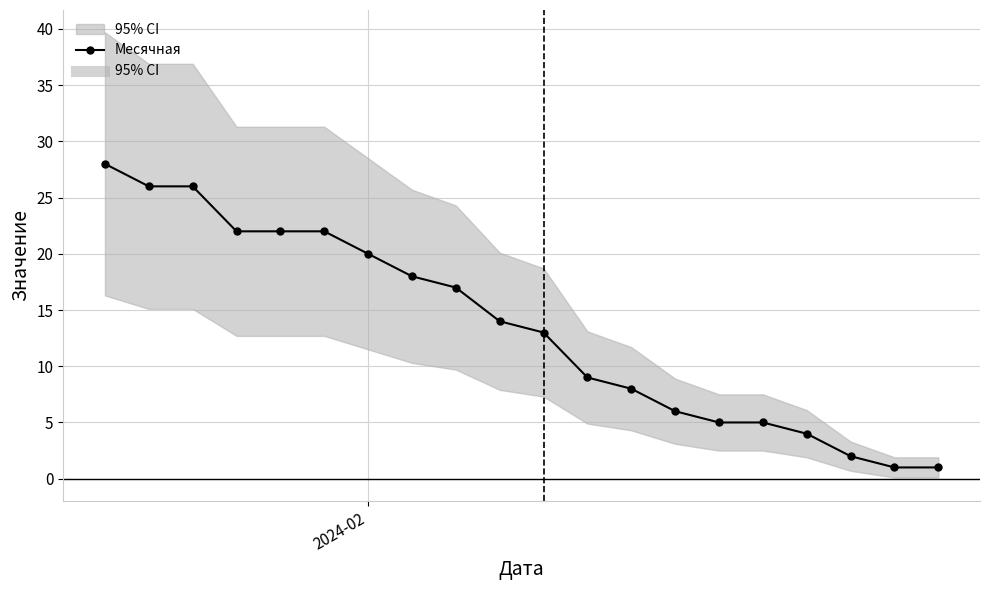

How many values in the Месячная series are below 14?

10